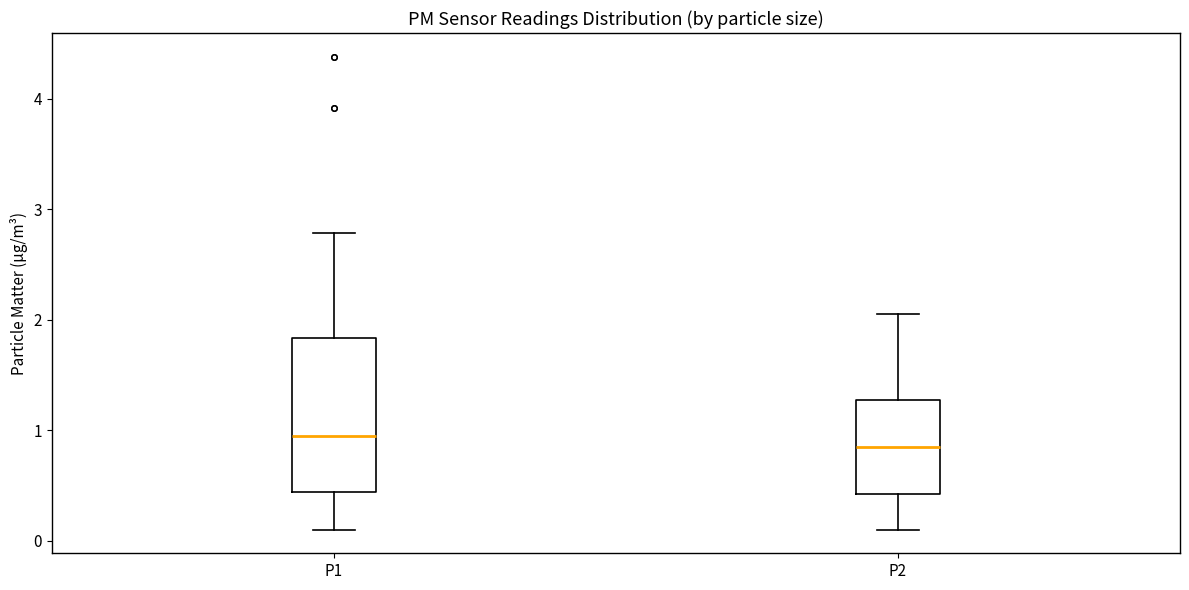

Reading left to right, read every box against the y-axis: the position of its median line, the range the box covers, and the ends of its whiskers. The values are not printed on the chart, so give them approximately, as read against the axis.

P1: median 1.0, box 0.4 to 1.8, whiskers 0.1 to 2.8
P2: median 0.9, box 0.4 to 1.3, whiskers 0.1 to 2.1